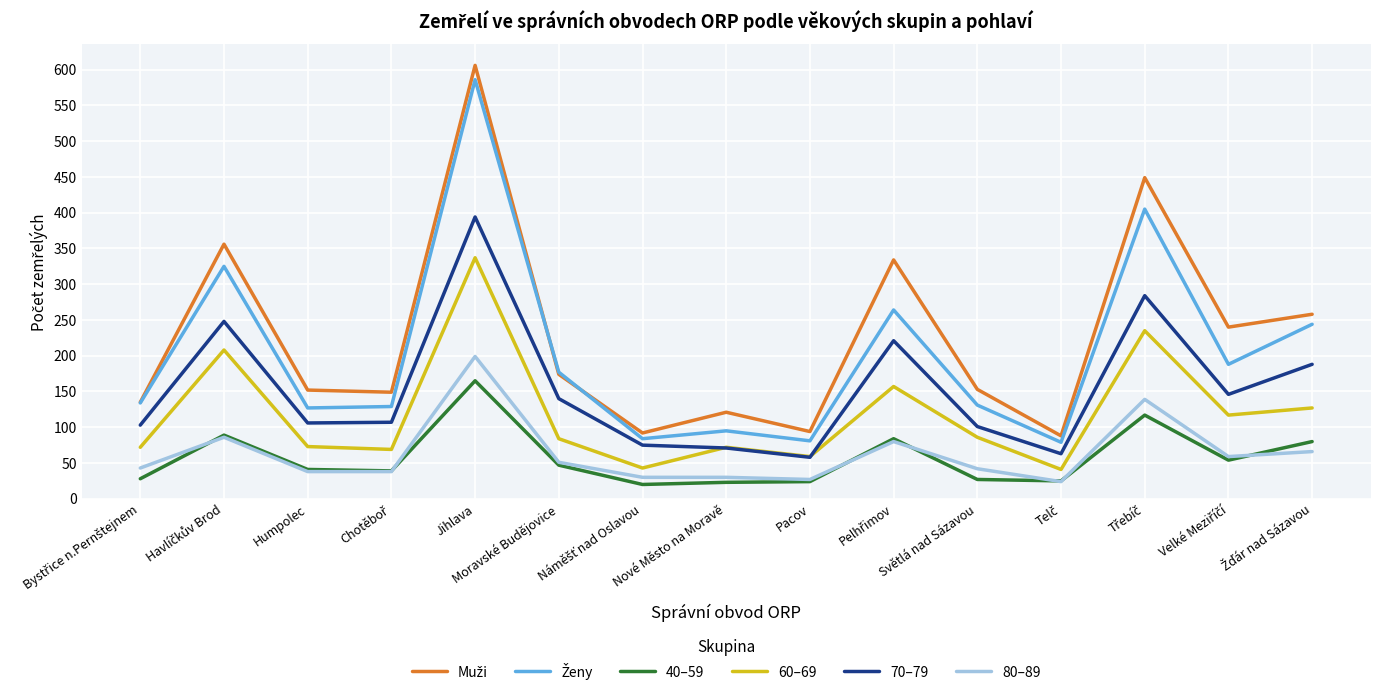

Which series ends up on top after the final intersection of 40–59 and 80–89?

40–59